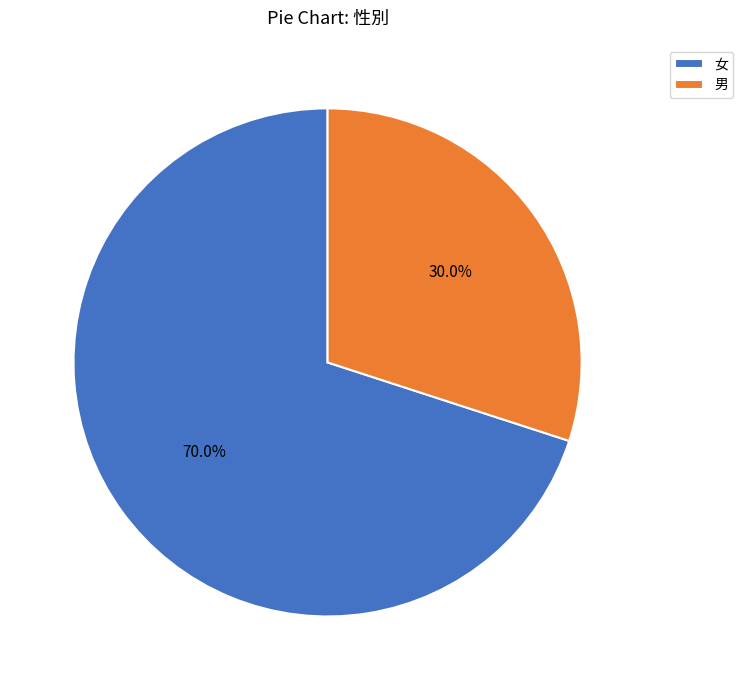

What is the ratio of the value at 女 to the value at 男?

2.3